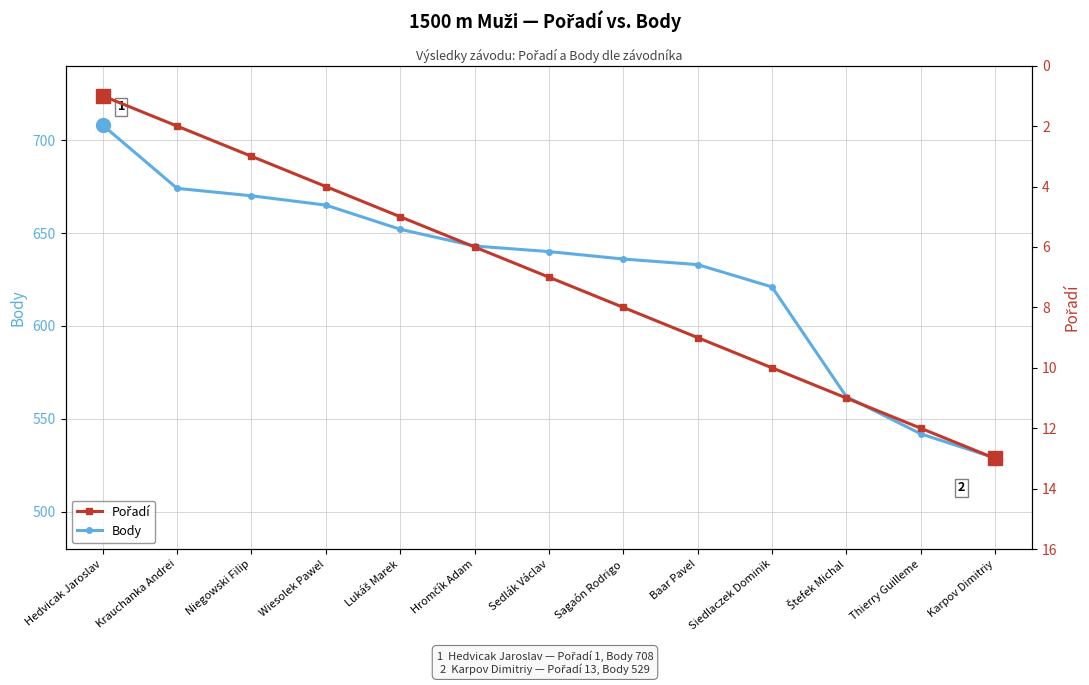

What is the sum of all Pořadí values?

91